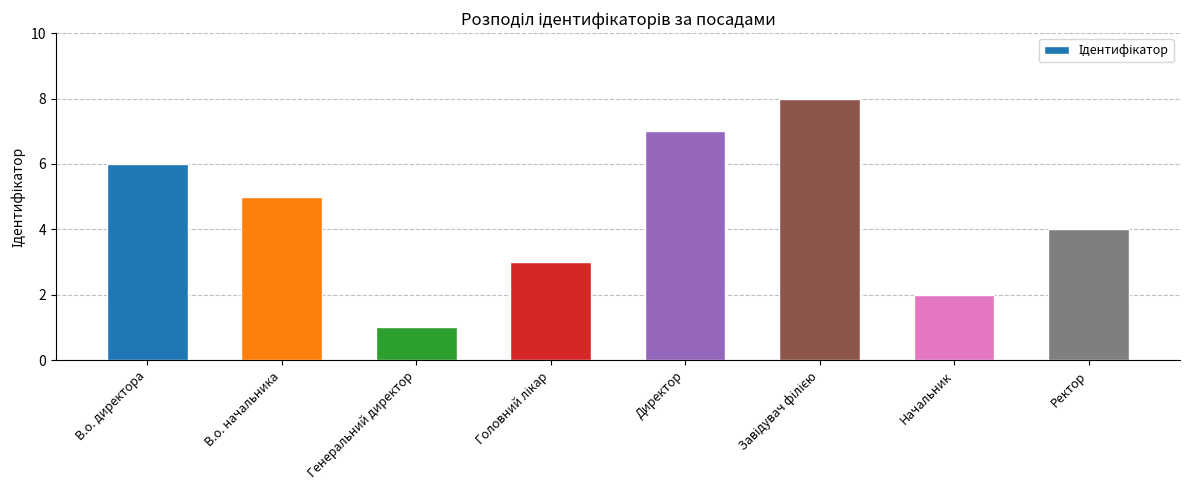

Which has a higher value, В.о. начальника or В.о. директора?

В.о. директора